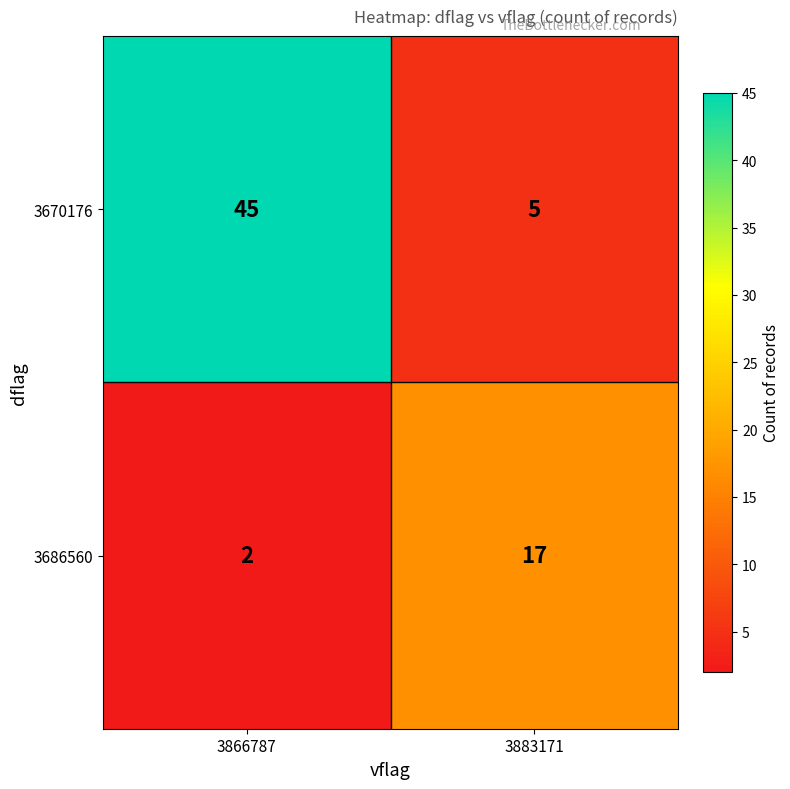

List the series in order of their peak value, lowest first.

3686560, 3670176